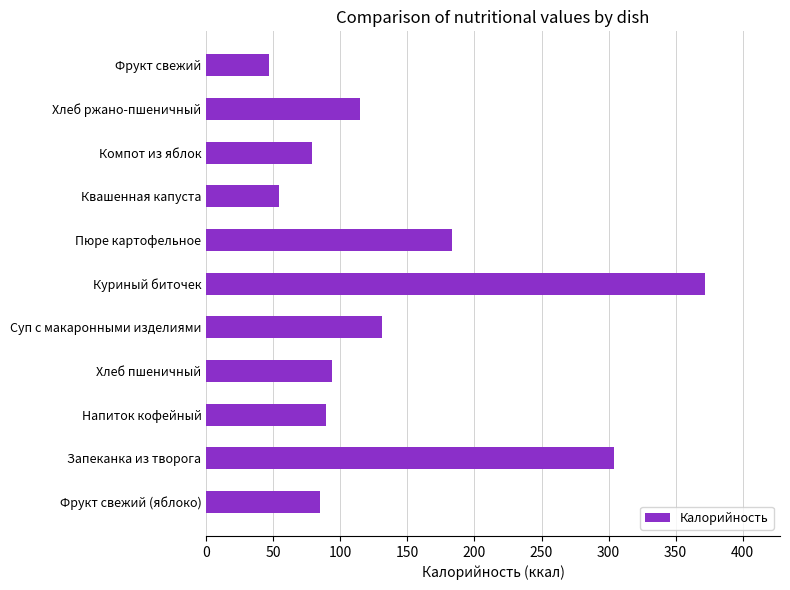

Reading bottom to top, transcribe all the data shown in this chart.

84.6	303.7	89.5	94.0	130.8	372.0	183.0	54.2	78.6	115.0	47.0